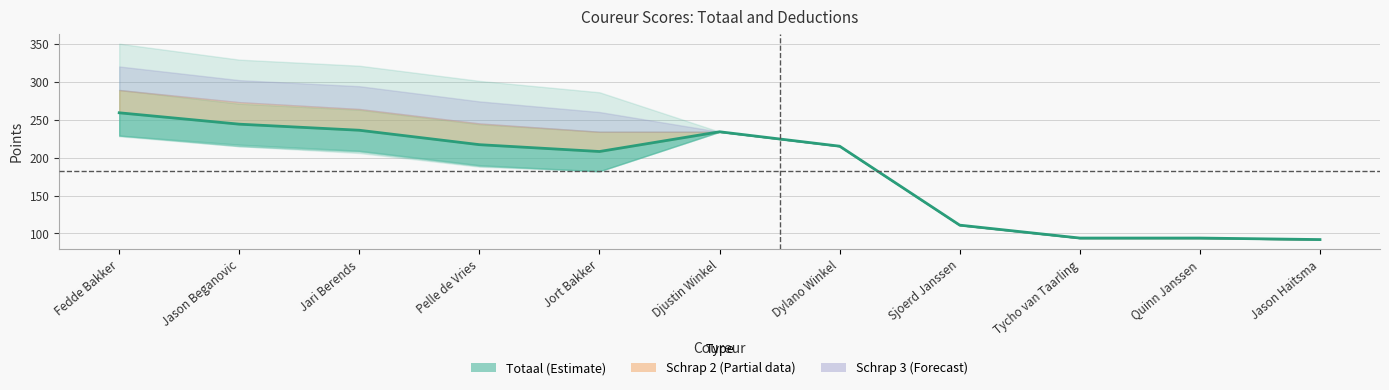

Which label corresponds to the largest value in the chart?

Fedde Bakker